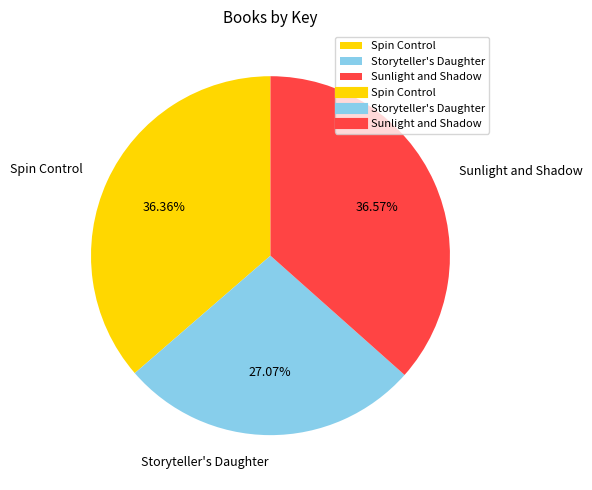

What is the ratio of the value at Sunlight and Shadow to the value at Spin Control?

1.0